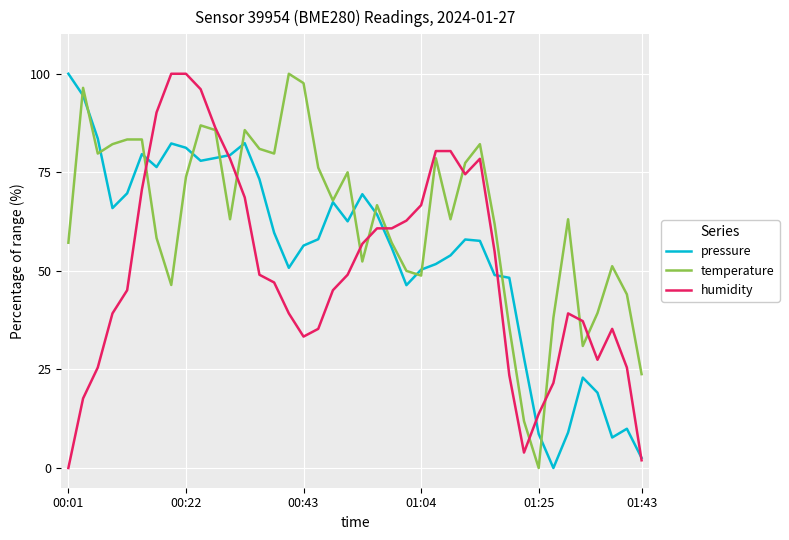

What is the highest value of the pressure series?

100.0